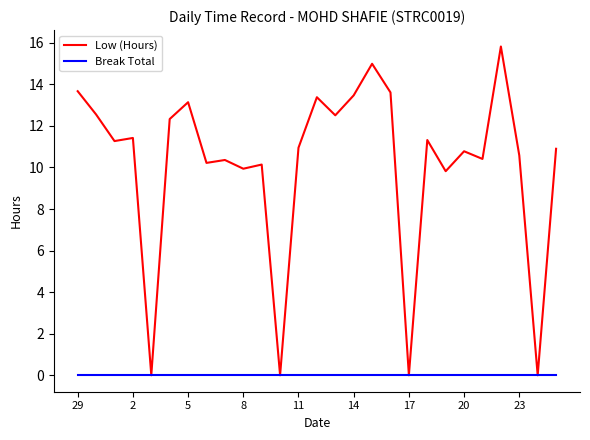

What is the sum of all Low (Hours) values?

273.6